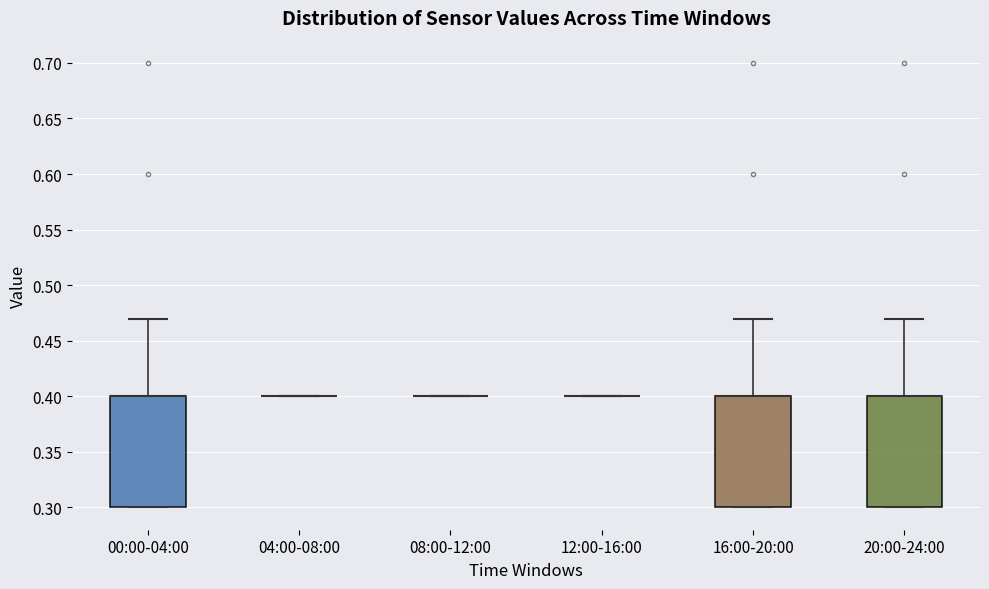

Reading left to right, read every box against the y-axis: the position of its median line, the range the box covers, and the ends of its whiskers. The values are not printed on the chart, so give them approximately, as read against the axis.

00:00-04:00: median 0.40 (drawn on the box's upper edge), box 0.30 to 0.40, whiskers 0.30 to 0.47
04:00-08:00: box collapsed to a line at 0.40, whiskers 0.40 to 0.40
08:00-12:00: box collapsed to a line at 0.40, whiskers 0.40 to 0.40
12:00-16:00: box collapsed to a line at 0.40, whiskers 0.40 to 0.40
16:00-20:00: median 0.40 (drawn on the box's upper edge), box 0.30 to 0.40, whiskers 0.30 to 0.47
20:00-24:00: median 0.40 (drawn on the box's upper edge), box 0.30 to 0.40, whiskers 0.30 to 0.47